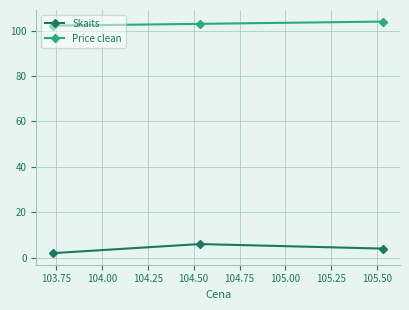

What is the sum of all Price clean values?

309.2